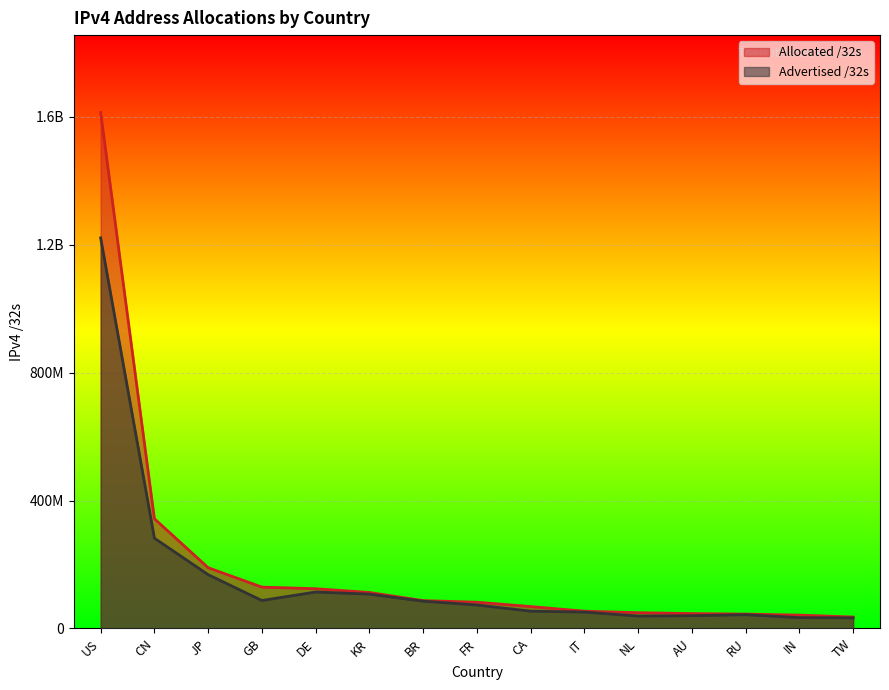

List the labels in order of Advertised /32s value, largest first.

US, CN, JP, DE, KR, GB, BR, FR, CA, IT, RU, AU, NL, IN, TW